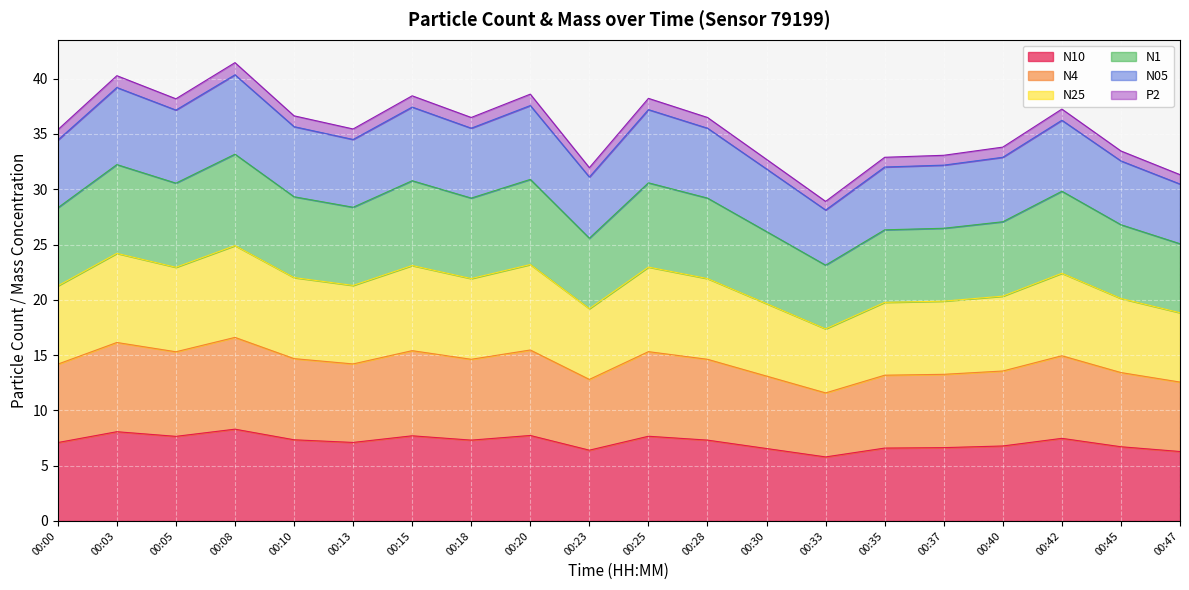

The value of N1 at 00:23 is 18.5. True or false?

False